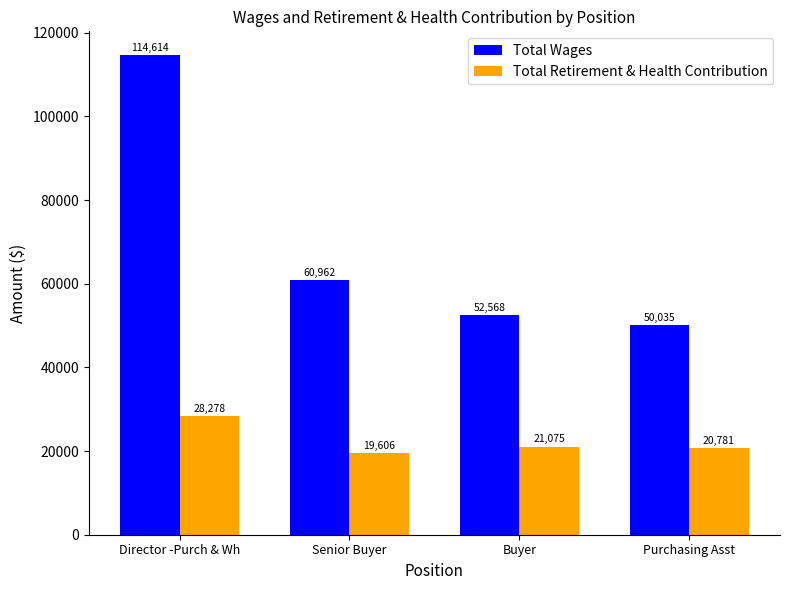

What is the difference between the highest and lowest values at Senior Buyer?

41356